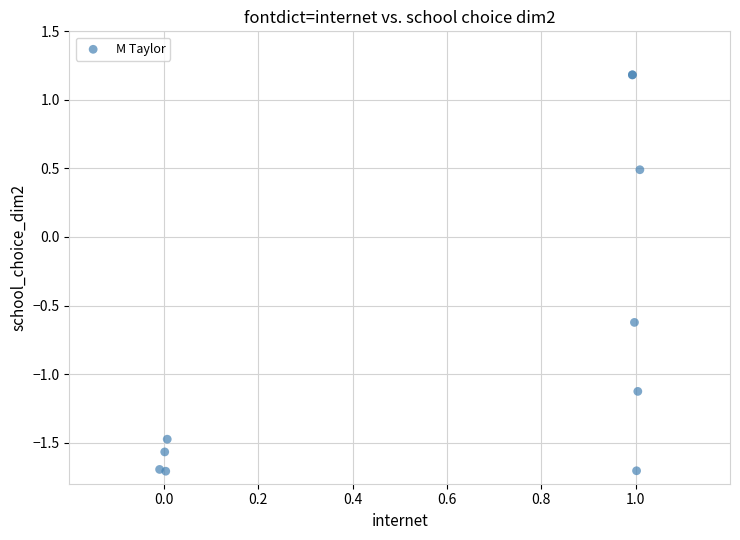

What Y value in the scatter plot is closest to 0?

0.5